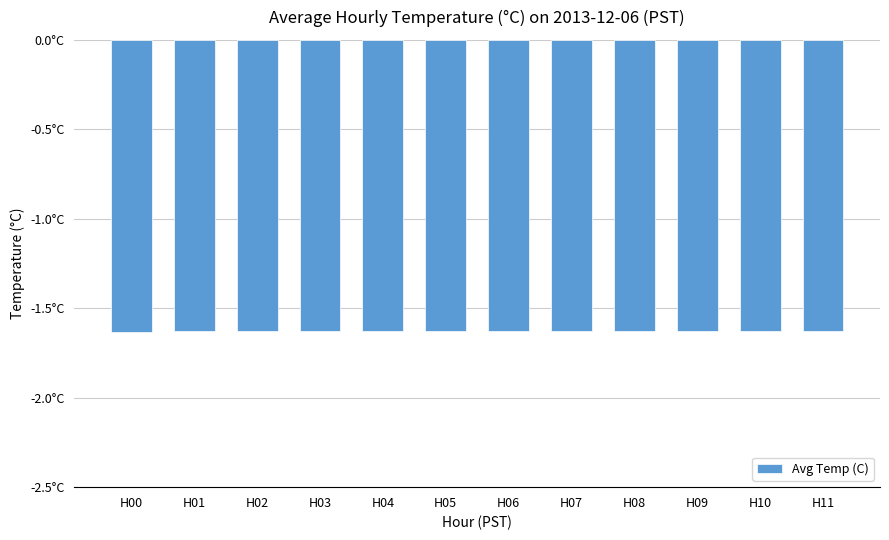

What is the average value?

-1.6